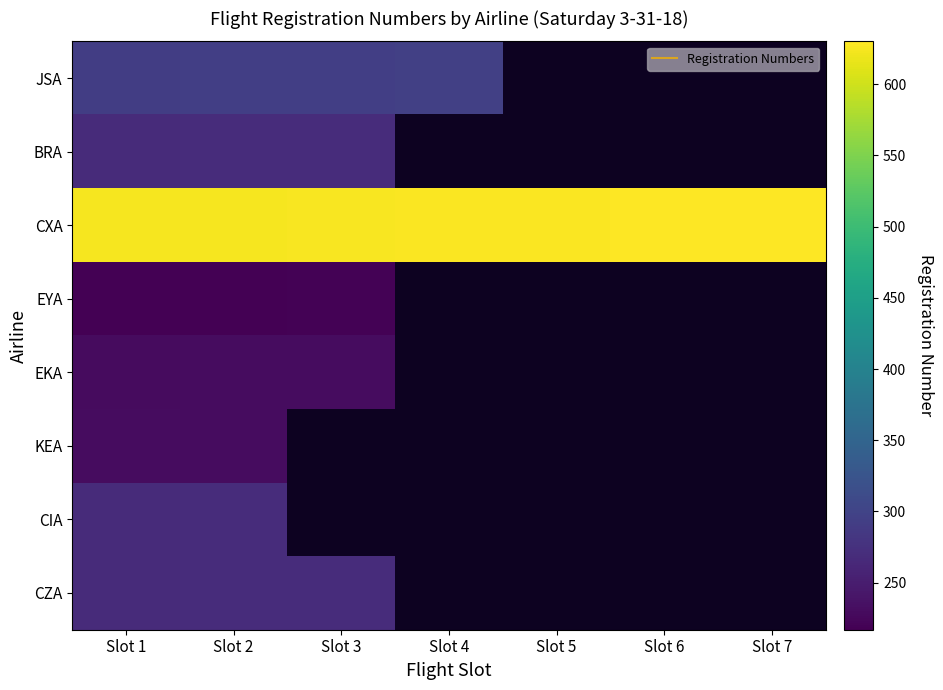

At Slot 3, list the series in order from smallest to largest.

EYA, EKA, BRA, CZA, JSA, CXA, KEA, CIA